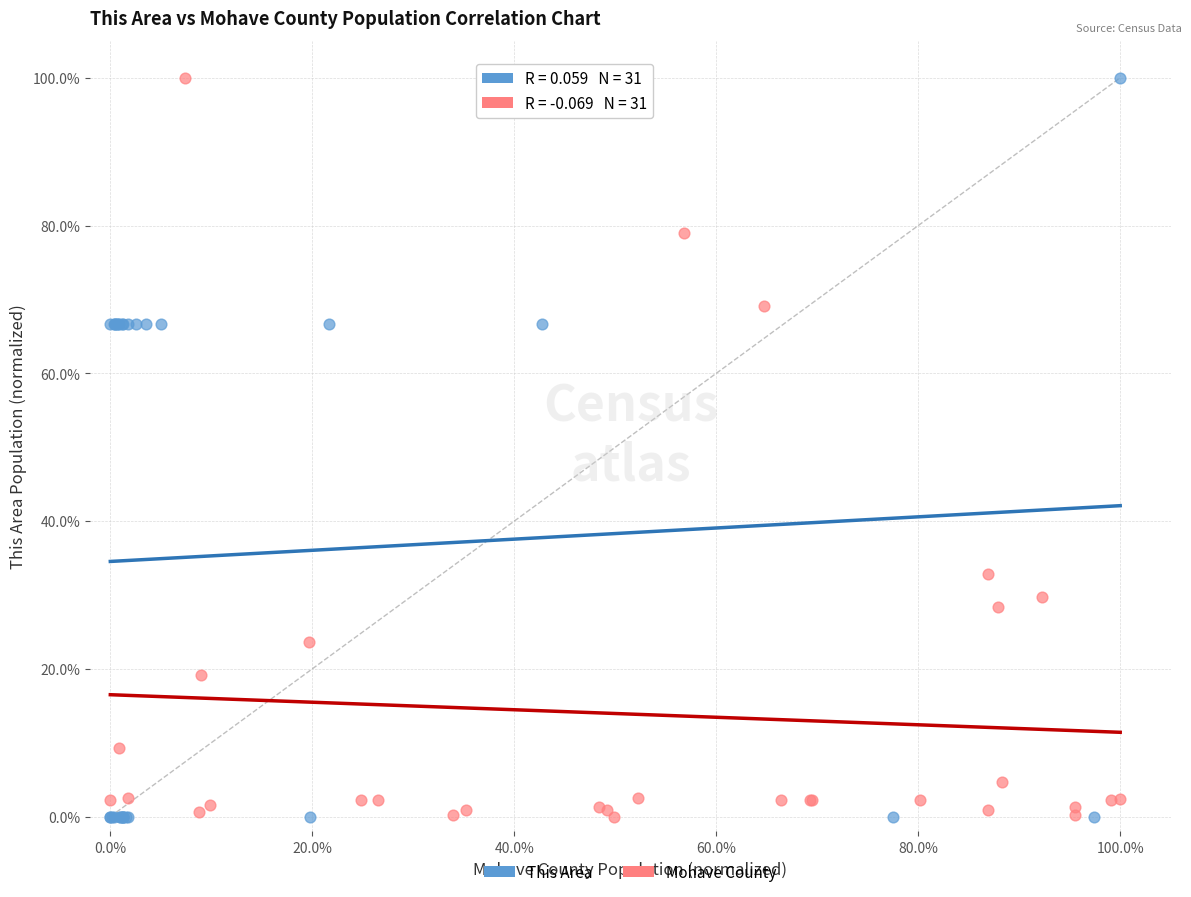

What are all the series names shown in the legend?

This Area, Mohave County